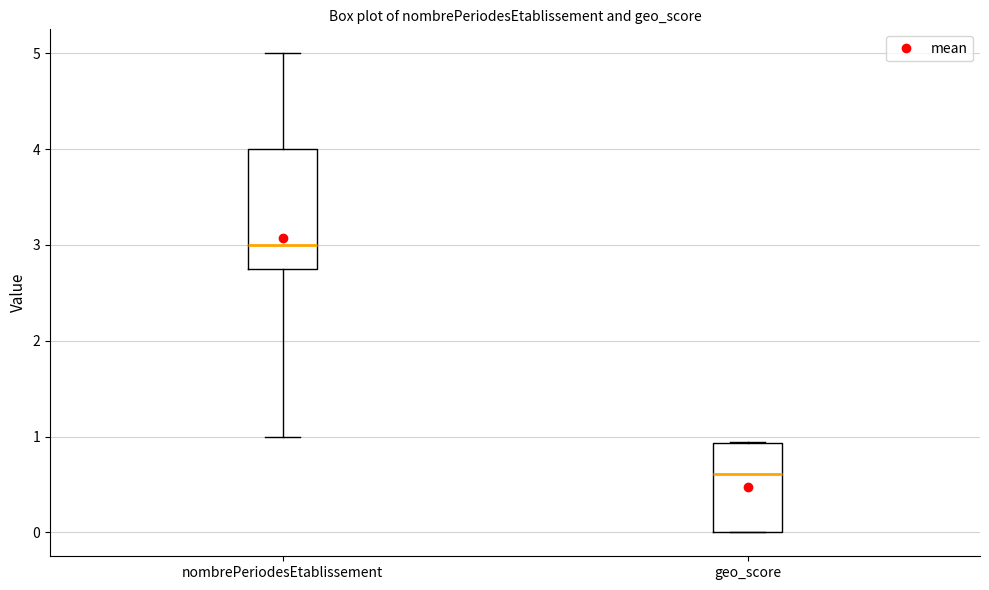

Reading left to right, read every box against the y-axis: the position of its median line, the range the box covers, and the ends of its whiskers. The values are not printed on the chart, so give them approximately, as read against the axis.

nombrePeriodesEtablissement: median 3.0, box 2.8 to 4.0, whiskers 1.0 to 5.0
geo_score: median 0.6, box 0.0 to 0.9, whiskers 0.0 to 0.9